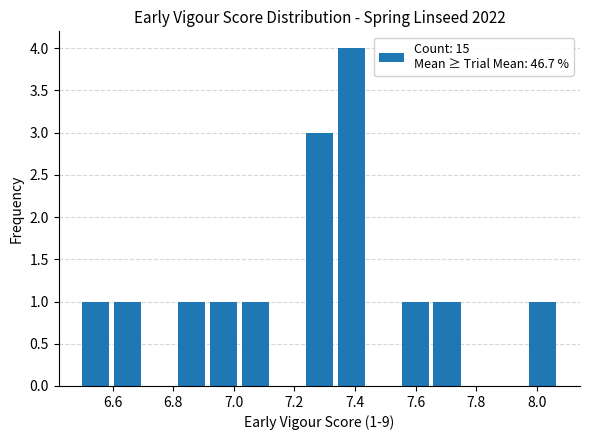

Over which range of the x-axis is the bar tallest?

7.34 to 7.44